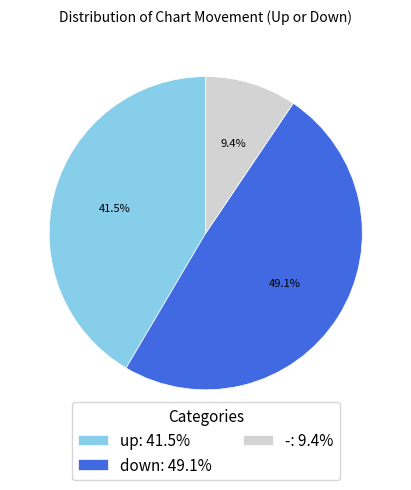

How many slices are in this pie chart?

3